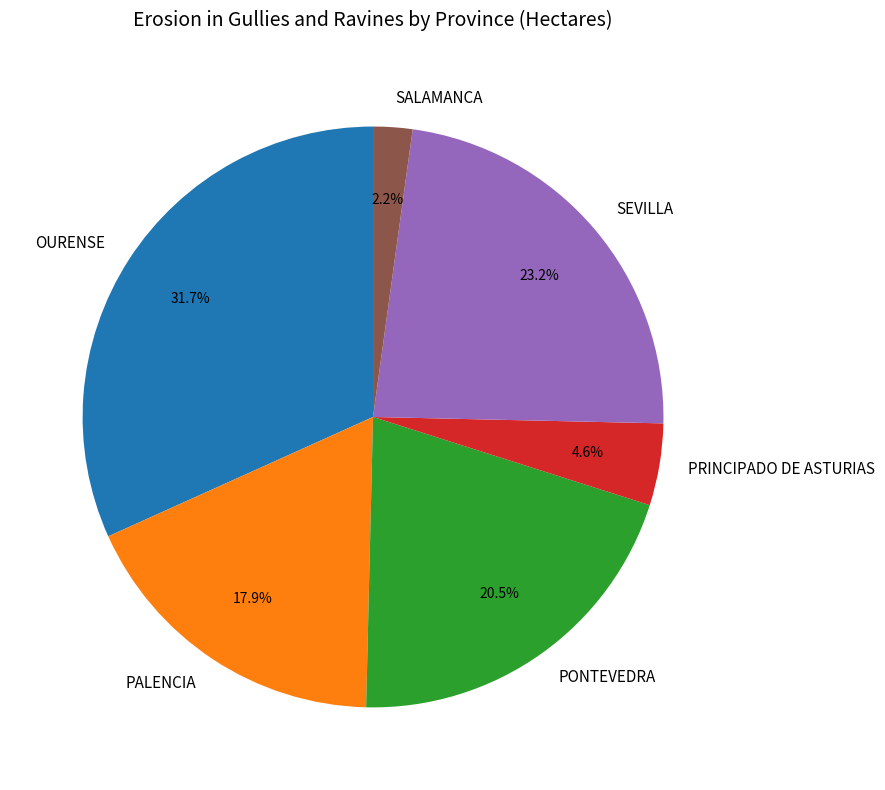

Is the sum of PRINCIPADO DE ASTURIAS and OURENSE greater than half?

No